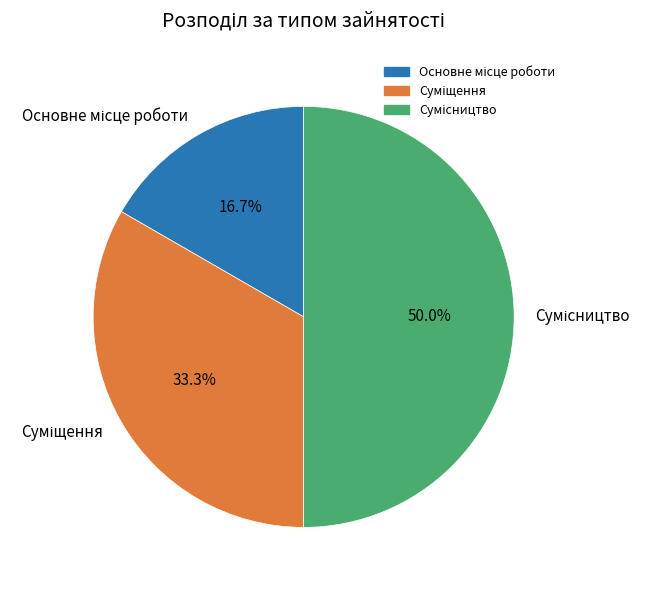

The Основне місце роботи slice represents 17% of the pie. True or false?

True